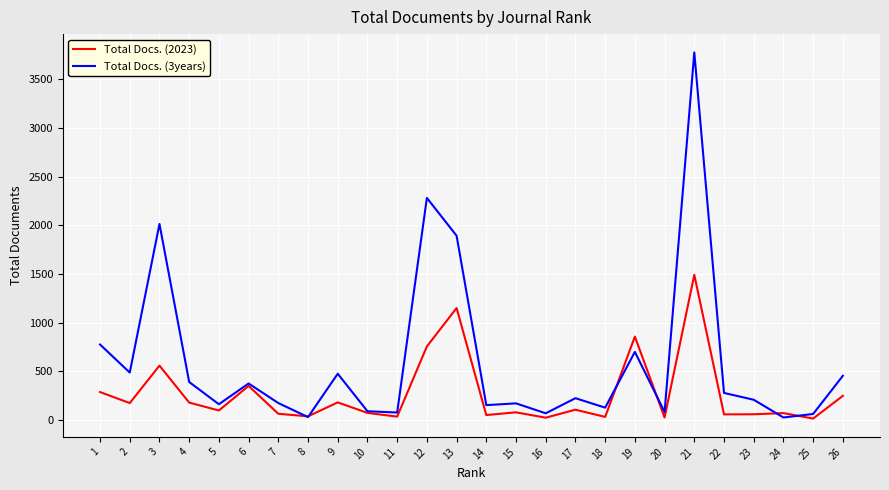

What is the sum of the Total Docs. (2023) values at 26 and 4?

431